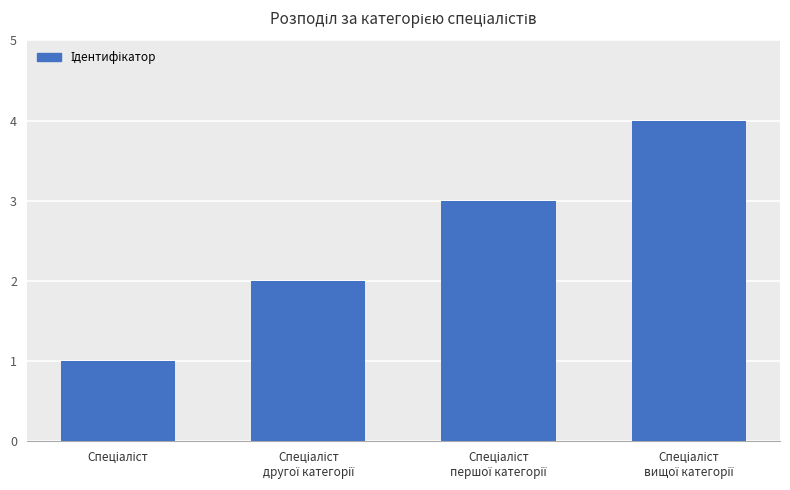

What is the greatest value displayed?

4